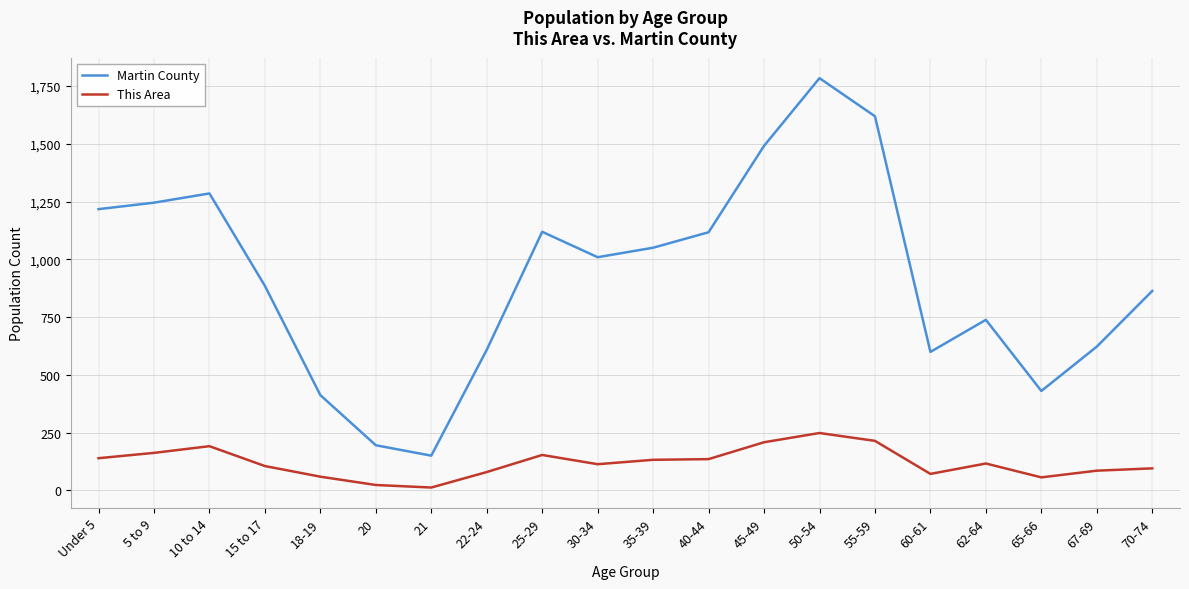

What is the difference between the maximum and minimum values in the Martin County series?

1634